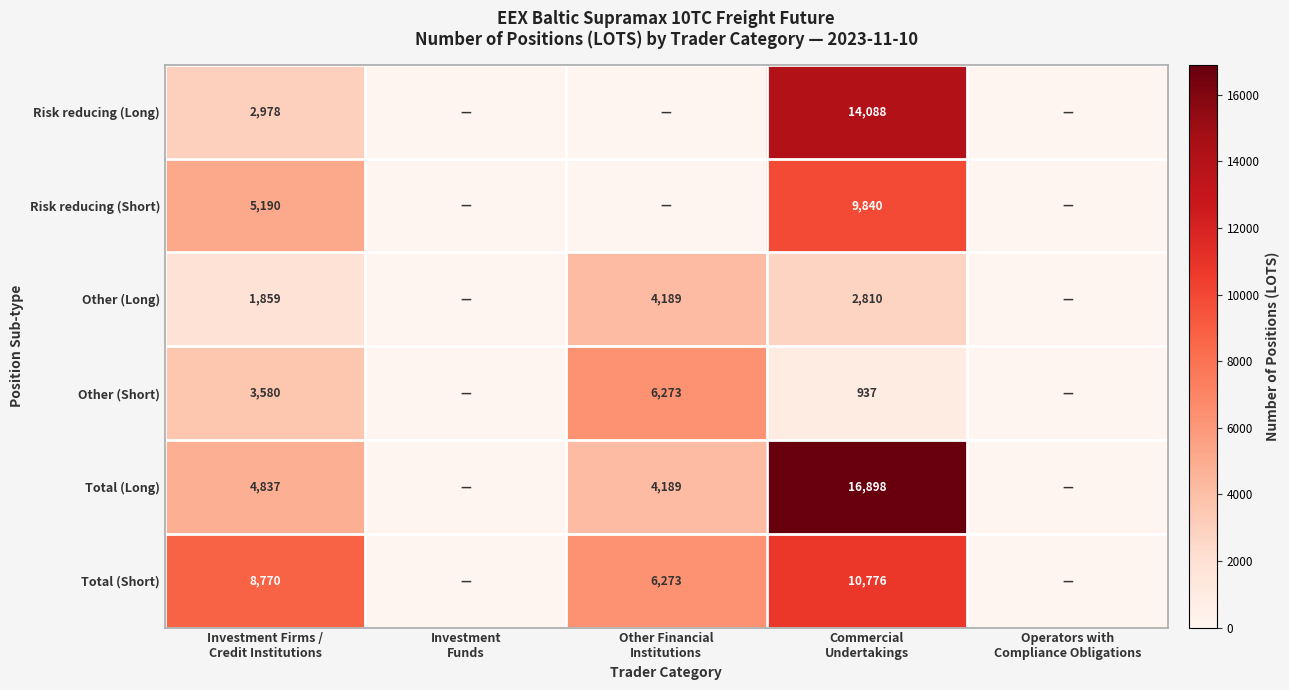

What is the difference between the maximum and minimum values in the Total (Long) series?

16898.4